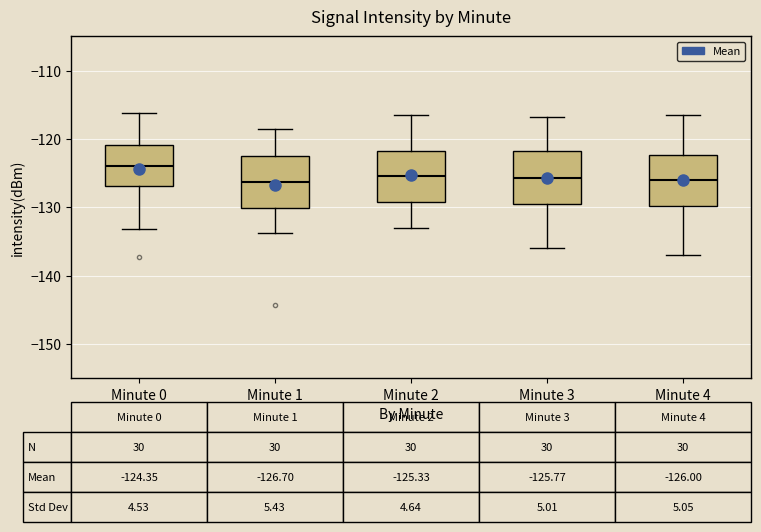

Which box has the highest median line?

Minute 0